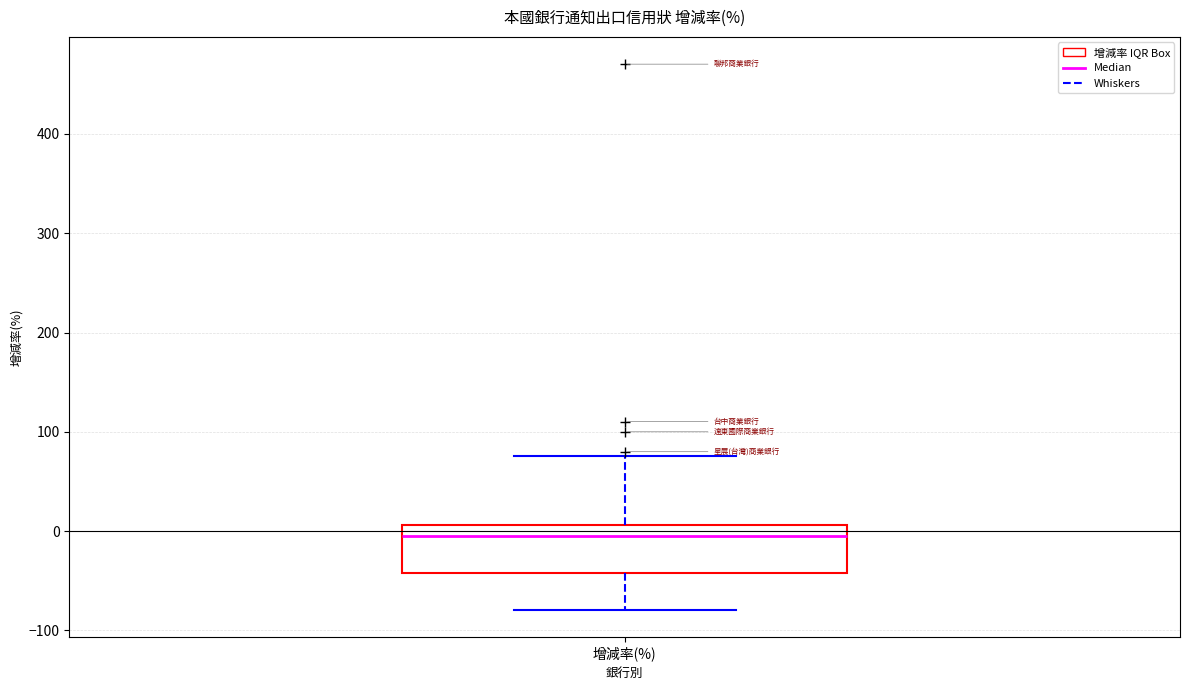

Where is the upper edge of the box for 增減率(%) on the y-axis? The values are not printed on the chart, so give them approximately, as read against the axis.

10